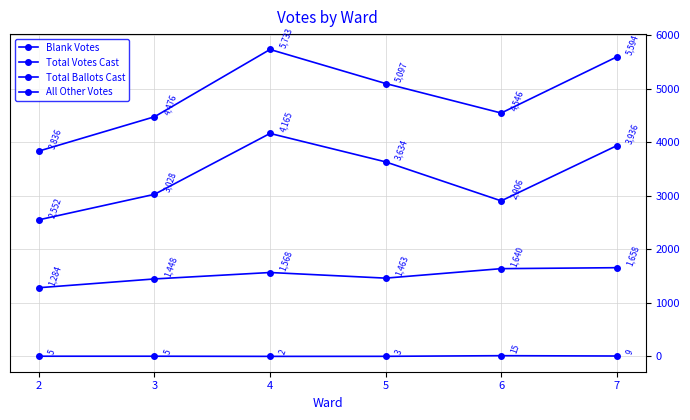

Does the chart have visible grid lines?

Yes